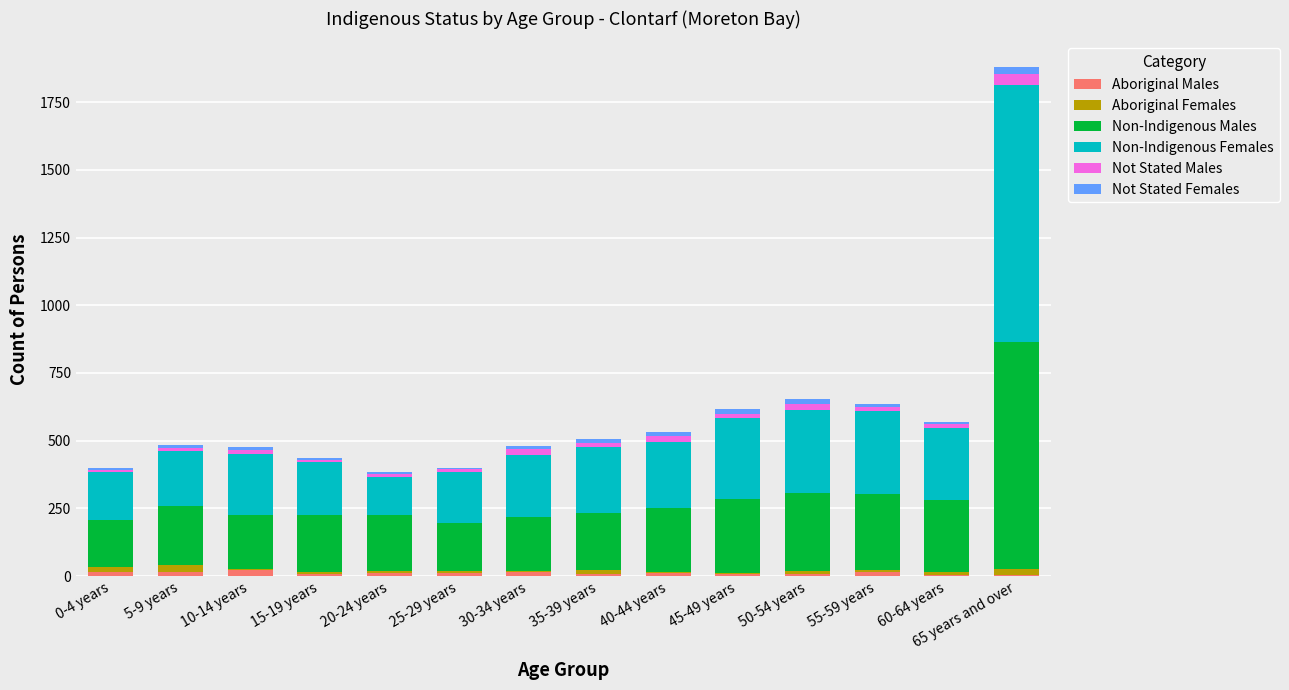

At which category is the sum across all series the highest?

65 years and over